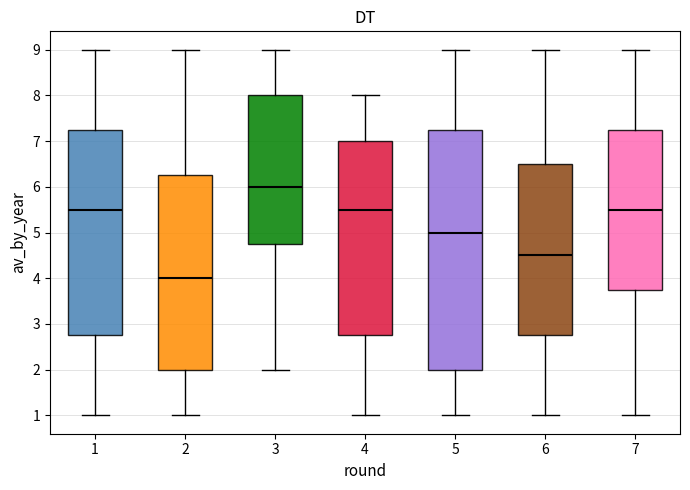

Reading left to right, transcribe this box plot: for each box, give where its median line is, the range the box spans, and where its two whiskers end, as read against the y-axis. The values are not printed on the chart, so give them approximately, as read against the axis.

1: median 5.5, box 2.8 to 7.3, whiskers 1.0 to 9.0
2: median 4.0, box 2.0 to 6.3, whiskers 1.0 to 9.0
3: median 6.0, box 4.8 to 8.0, whiskers 2.0 to 9.0
4: median 5.5, box 2.8 to 7.0, whiskers 1.0 to 8.0
5: median 5.0, box 2.0 to 7.3, whiskers 1.0 to 9.0
6: median 4.5, box 2.8 to 6.5, whiskers 1.0 to 9.0
7: median 5.5, box 3.8 to 7.3, whiskers 1.0 to 9.0